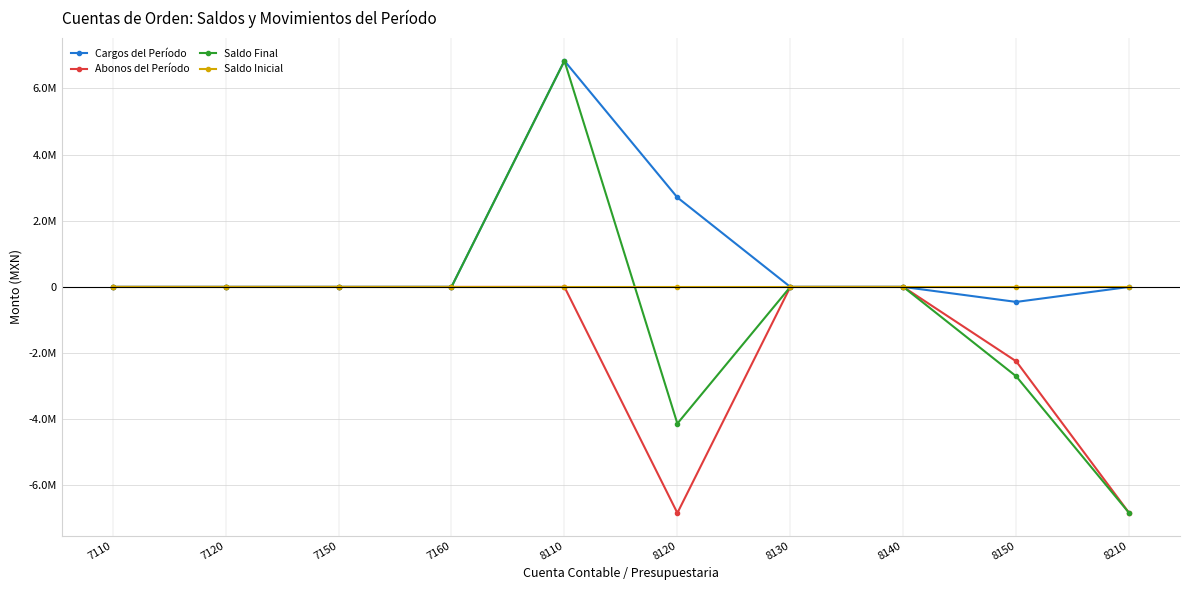

Is this an area chart (filled region under the line)?

No